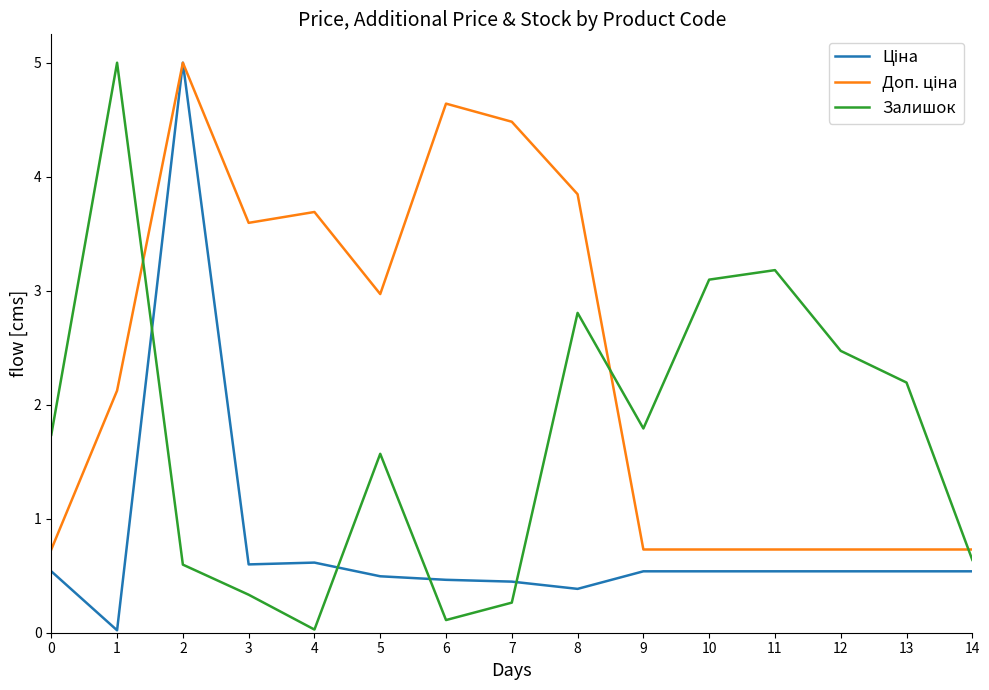

What is the spread (max minus min) of values at 5?

2.5